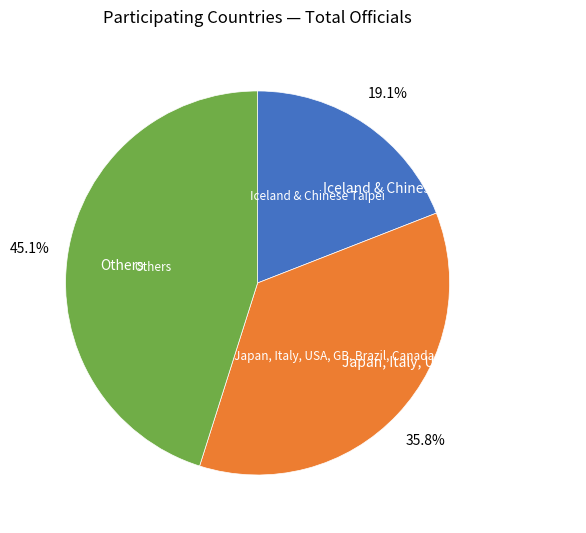

How many slices are in this pie chart?

3